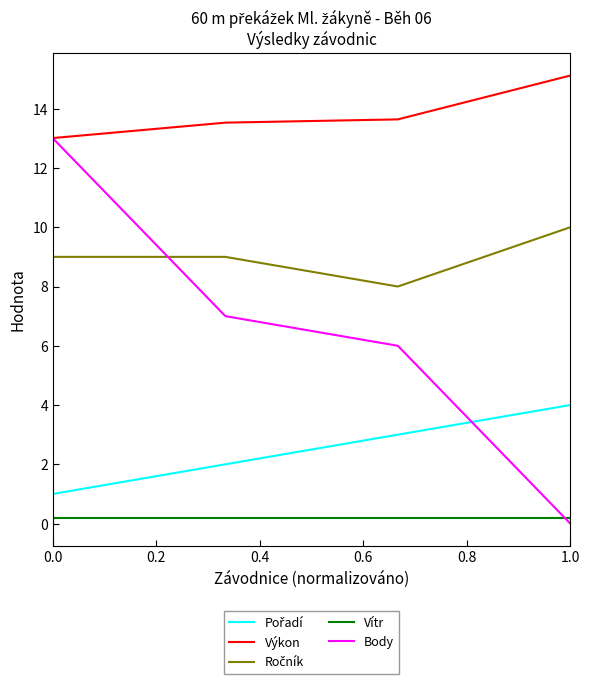

Which series has the largest total across all categories?

Výkon